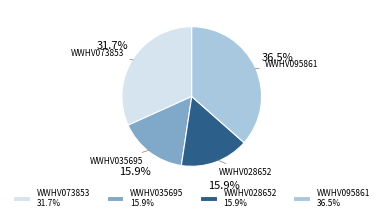

How many slices are in this pie chart?

4